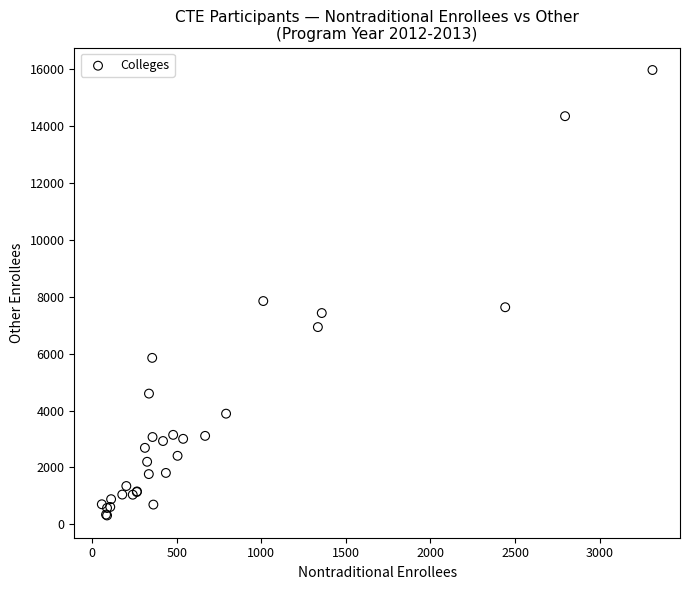

What Y value in the scatter plot is closest to 8143?

7851